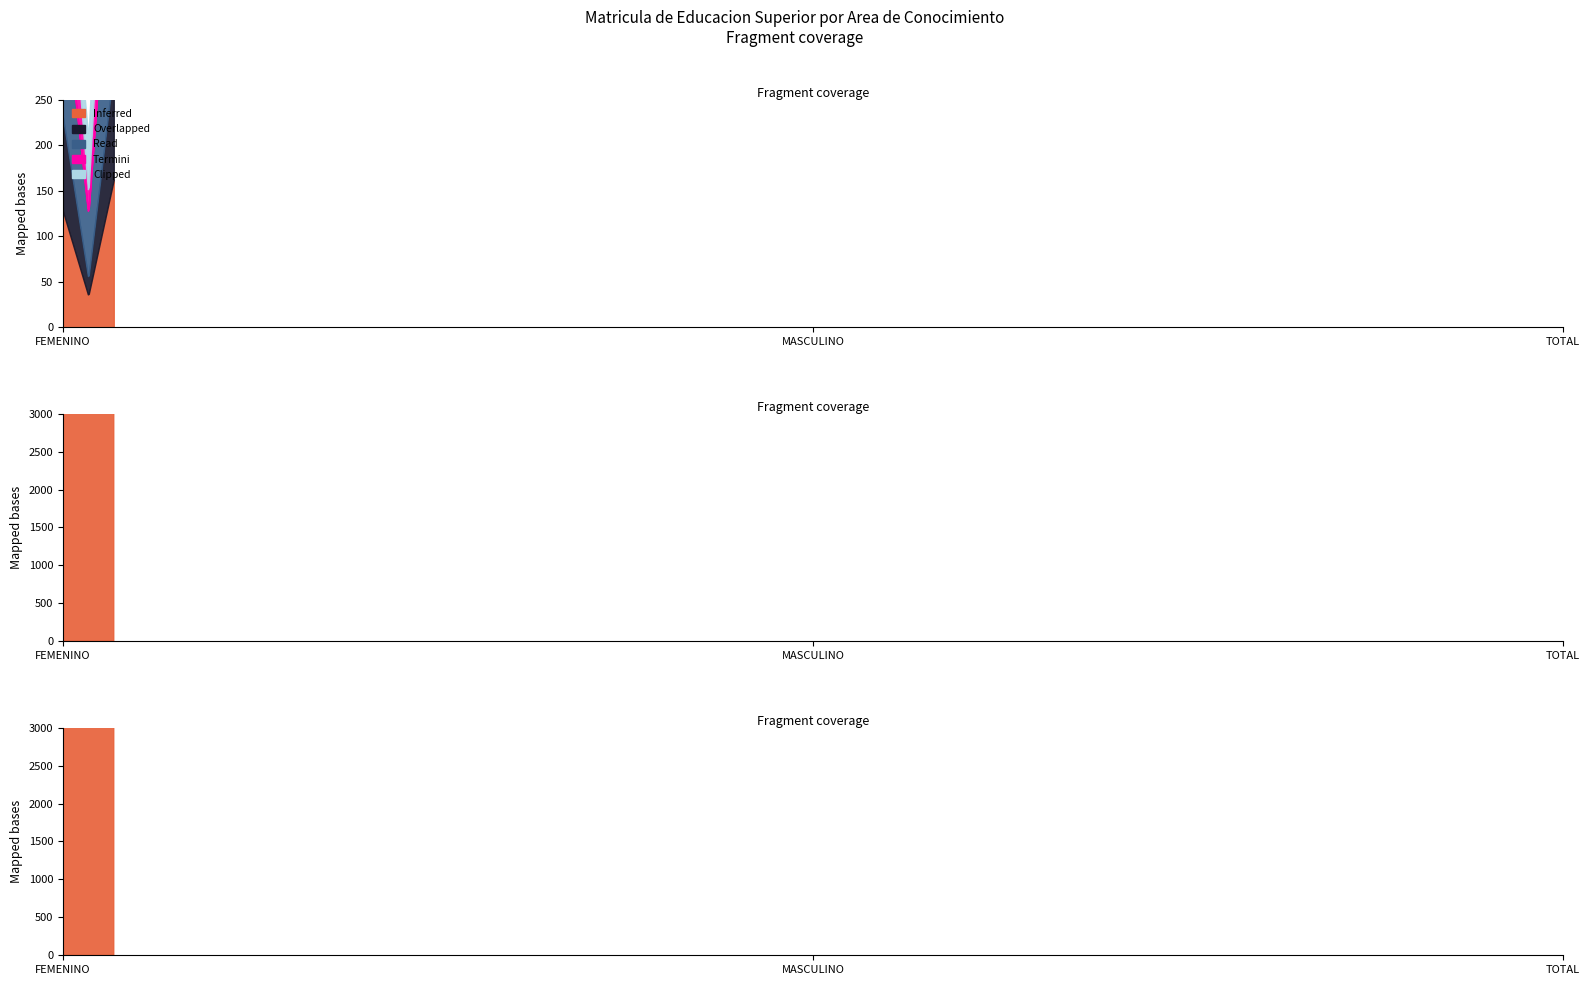

What is the label of the 2nd point from the left?

MASCULINO